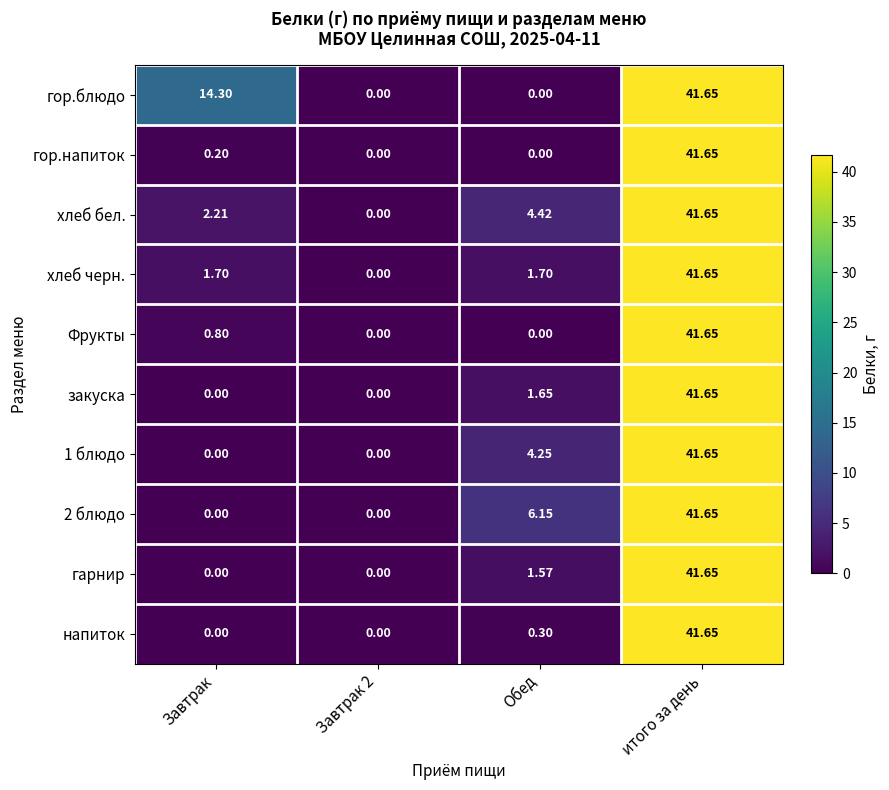

At which label is 2 блюдо closest to 20?

Обед